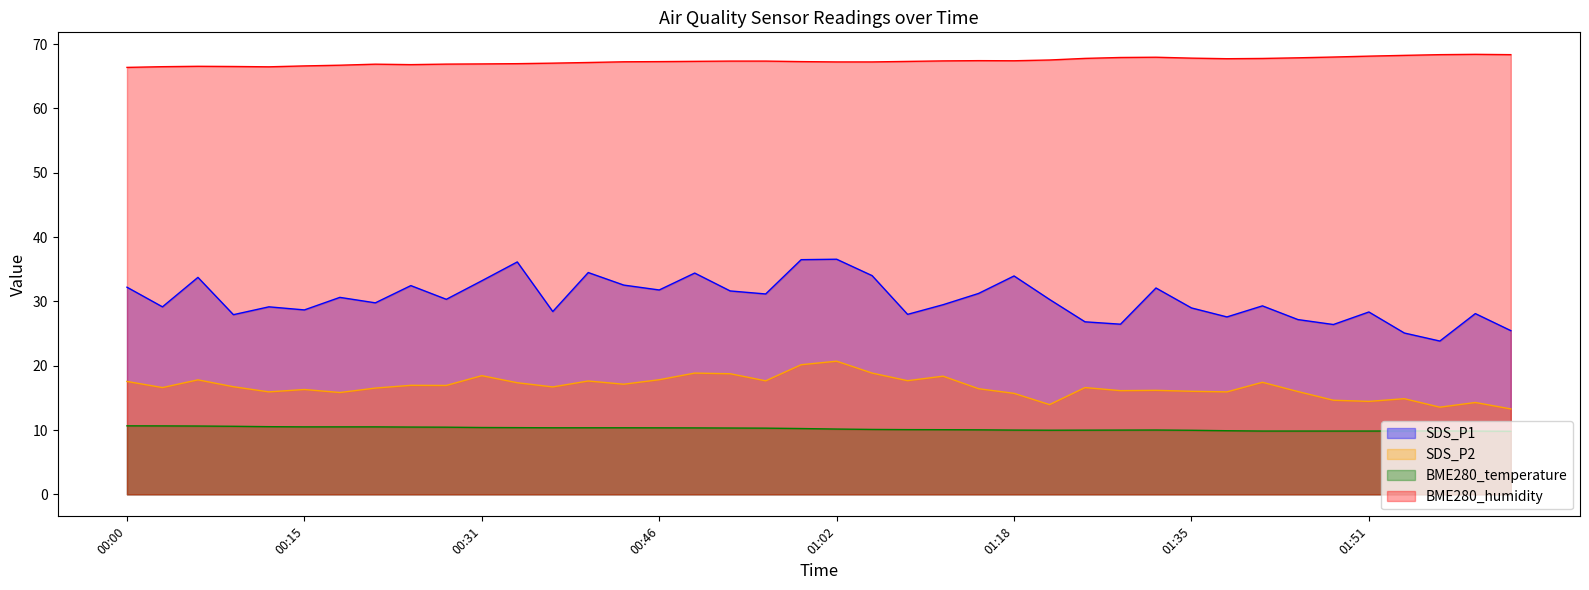

What position from the left is 01:44?

34